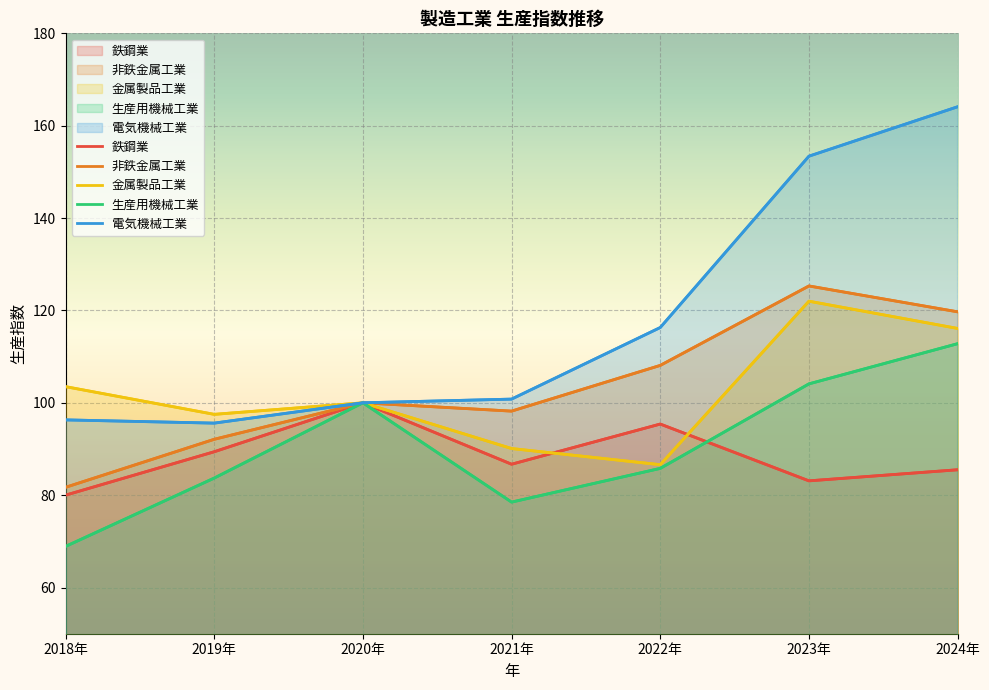

Between 2019年 and 2020年, which is larger?

2020年